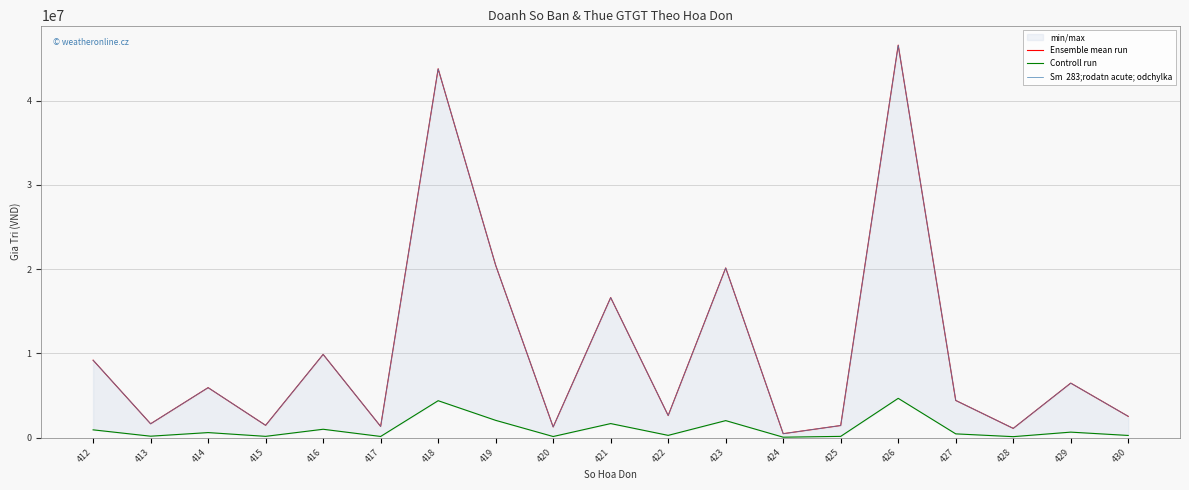

Is it true that Sm  283;rodatn acute; odchylka equals 2188265 at 417?

False